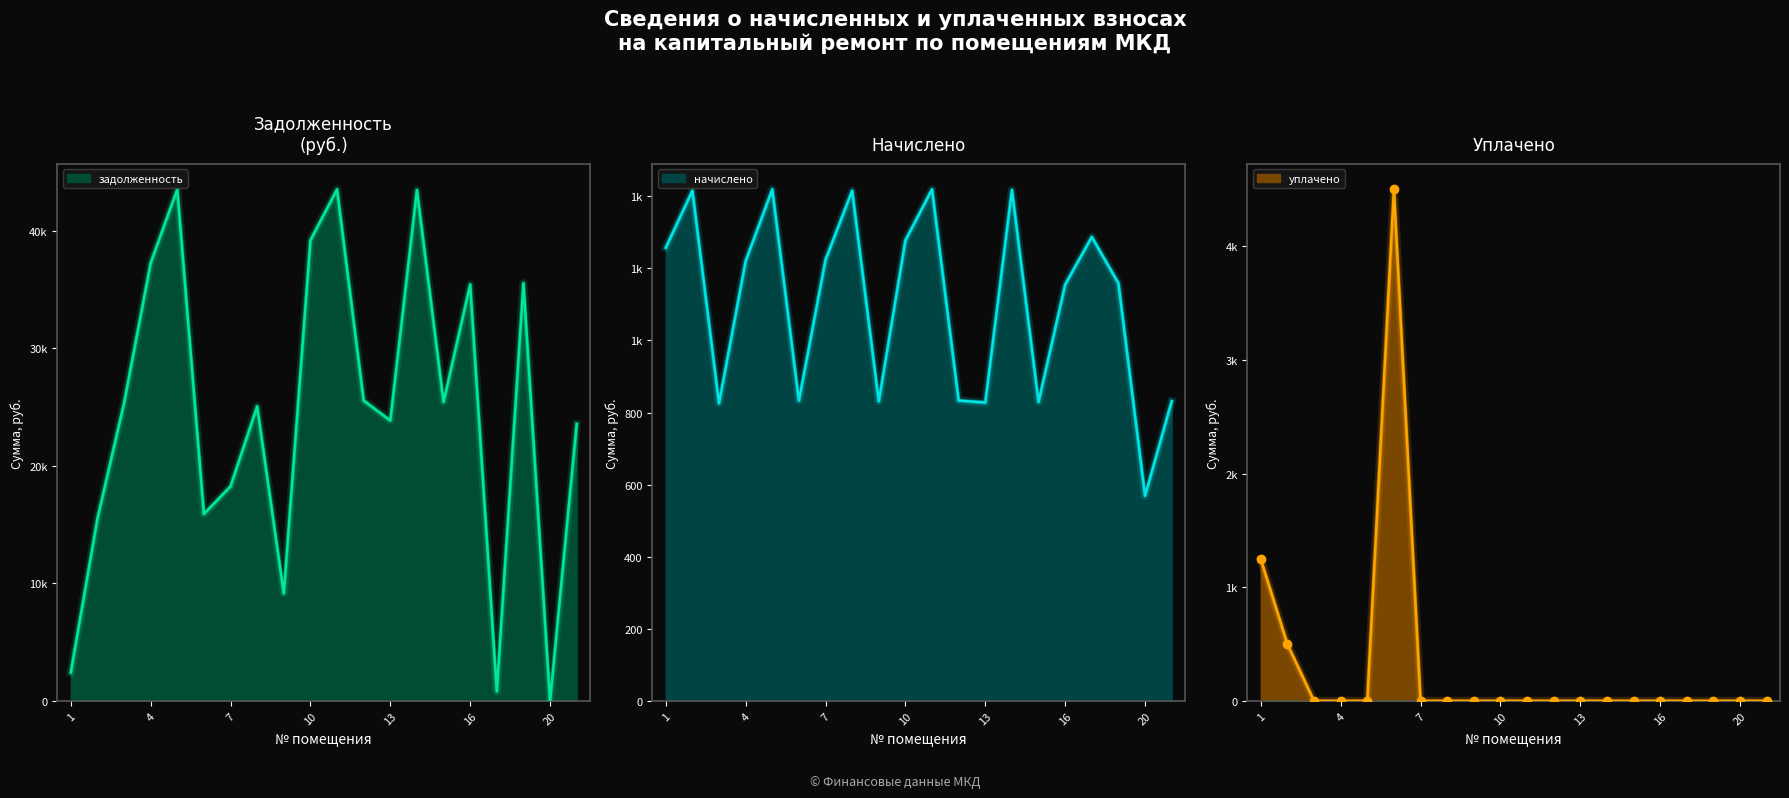

What is the difference between the уплачено values at 2 and 10?

500.0